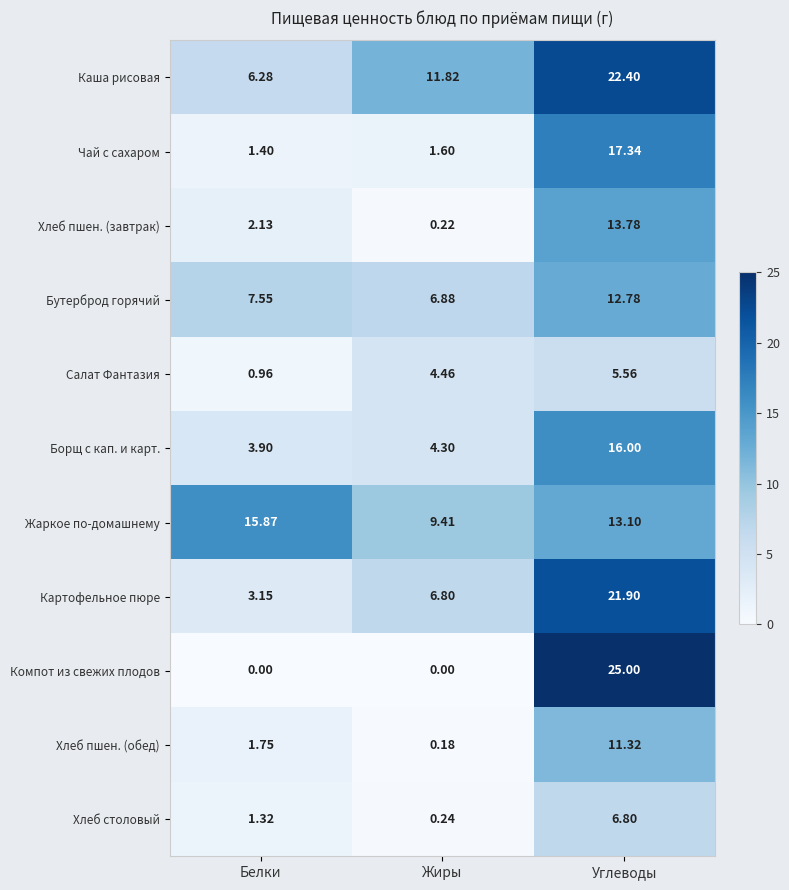

Where does the Хлеб пшен. (обед) series first go above 1?

Белки